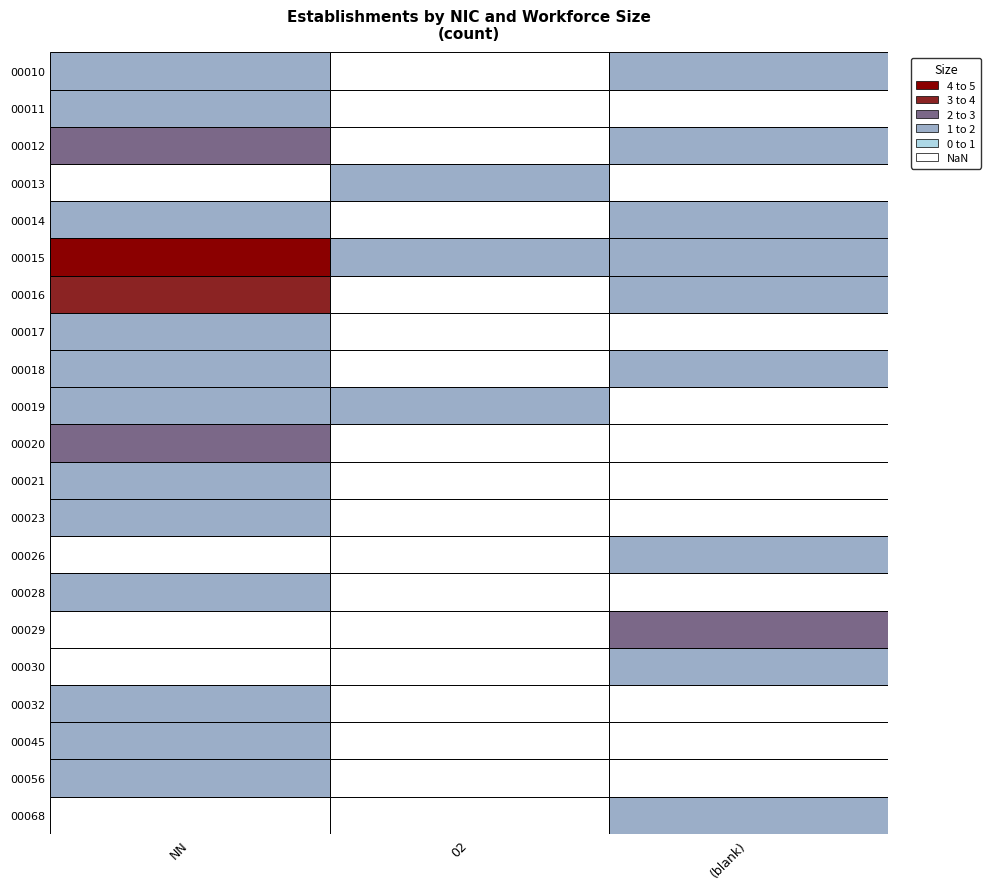

The value of 00030 at 02 is 0. True or false?

True